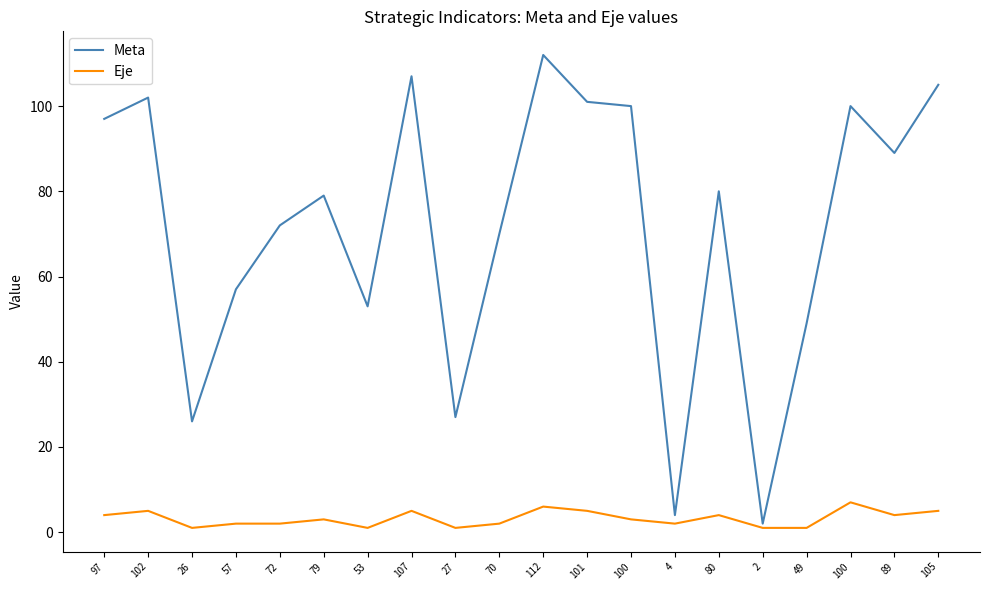

What is the label of the 11th point from the left?

112